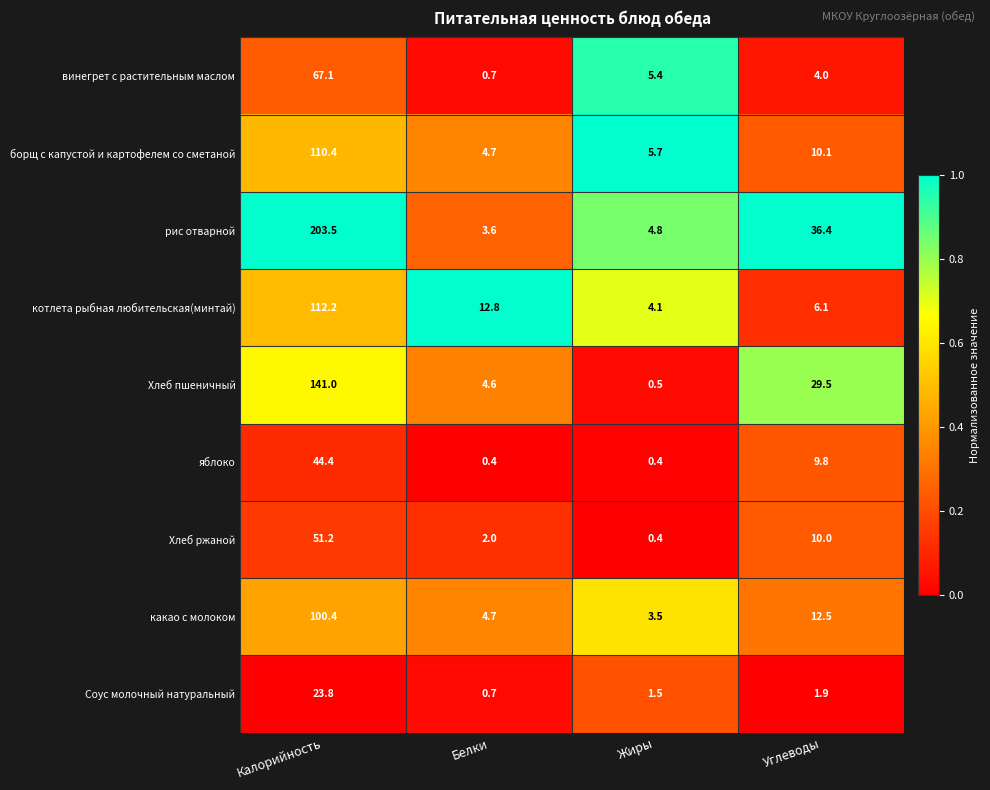

At how many categories does at least one series exceed 0?

4